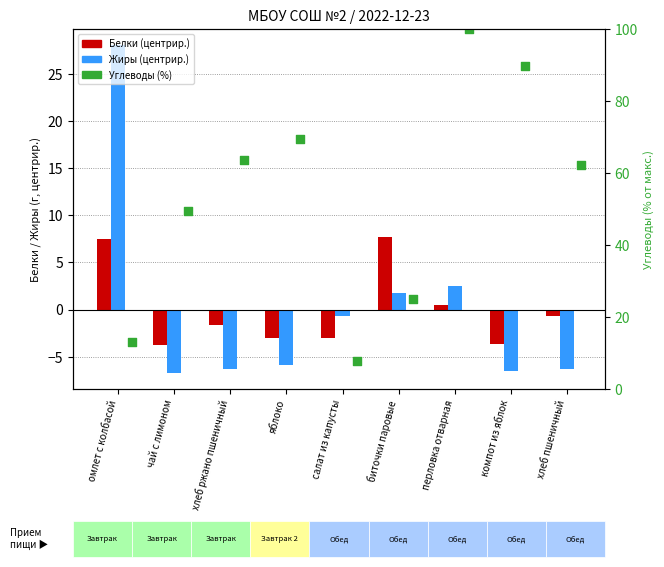

Which series has the largest Y range (max minus min)?

Углеводы (%)